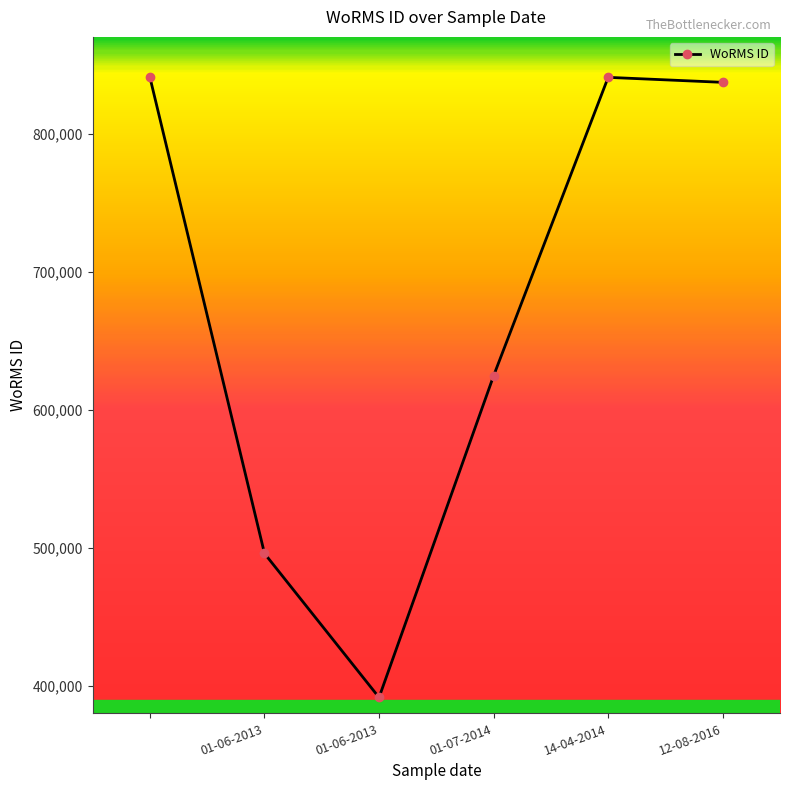

What is the difference between the maximum and minimum values?

449180